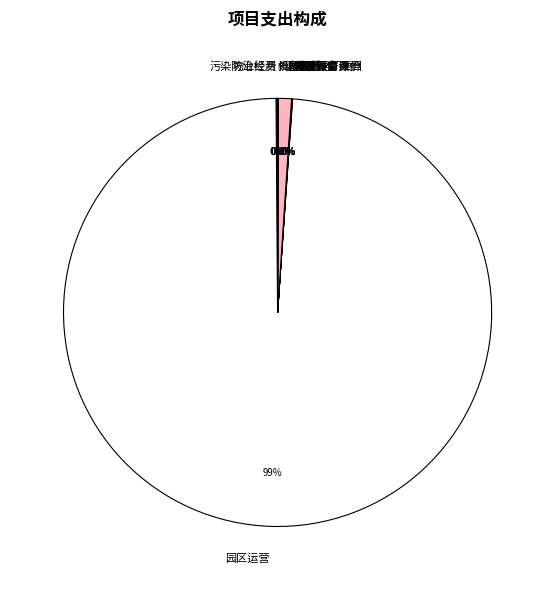

What percentage is the 园区运营 slice, to the nearest percent?

99%